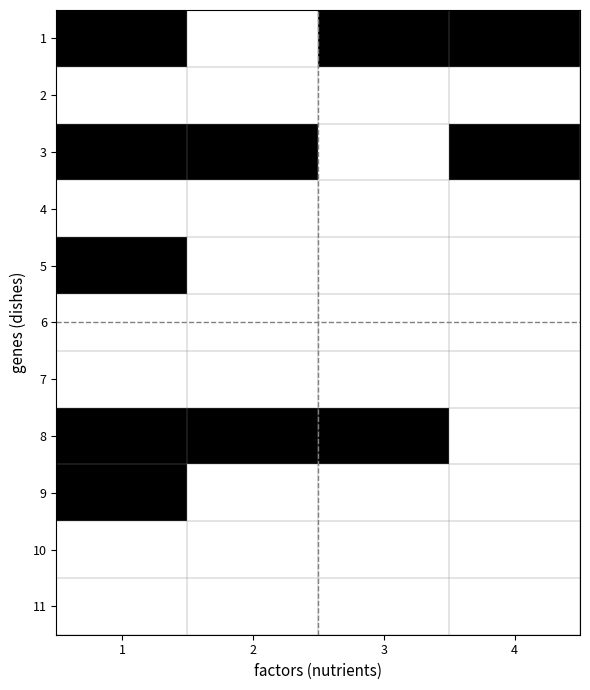

Rank the series at 2 from highest to lowest value.

3, 8, 1, 2, 4, 5, 6, 7, 9, 10, 11